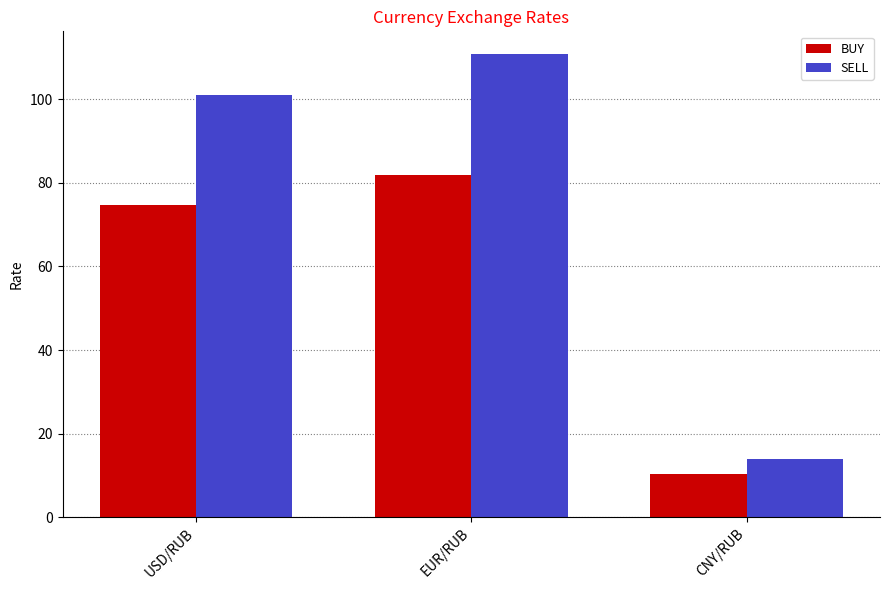

What is the label of the 2nd bar from the right?

EUR/RUB